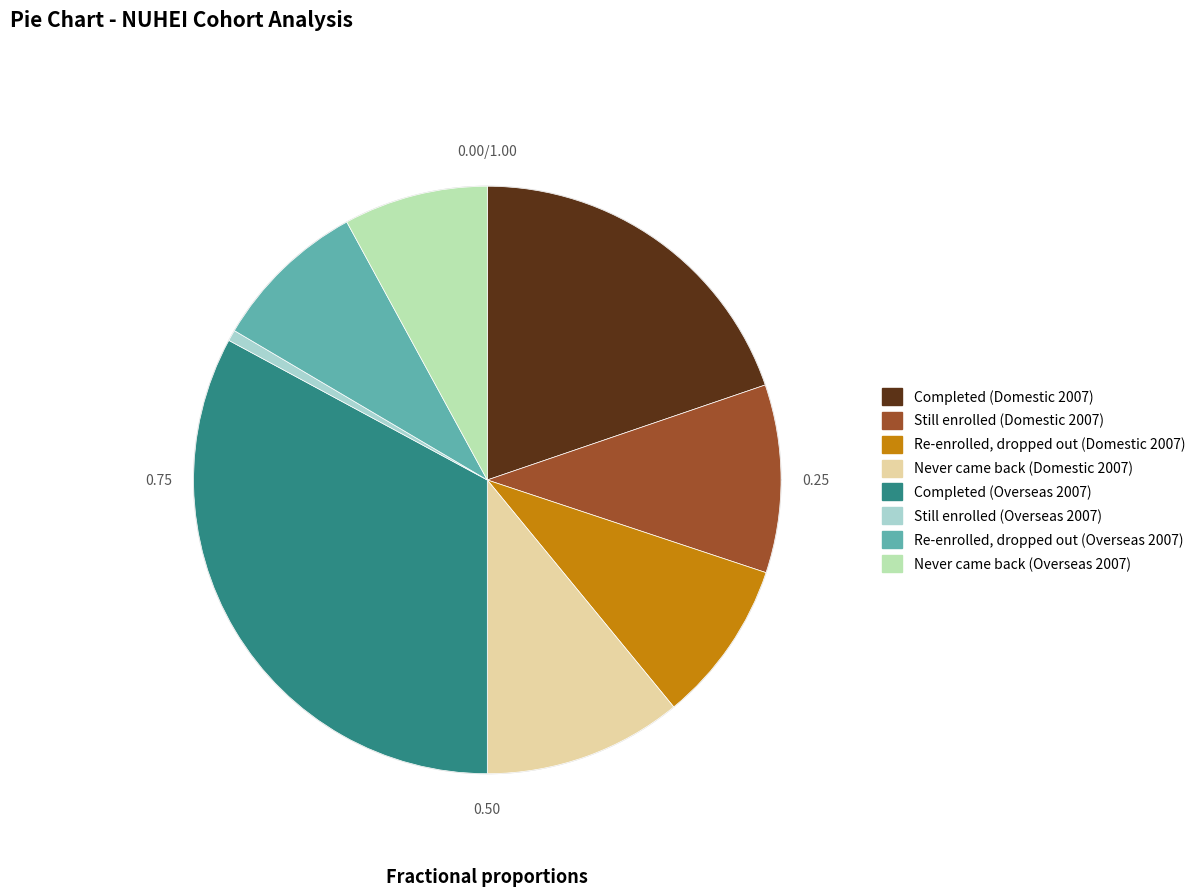

The Still enrolled (Overseas 2007) slice represents 1% of the pie. True or false?

True